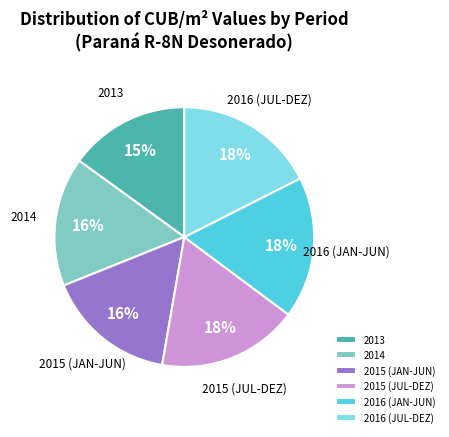

How many segments does this pie chart have?

6